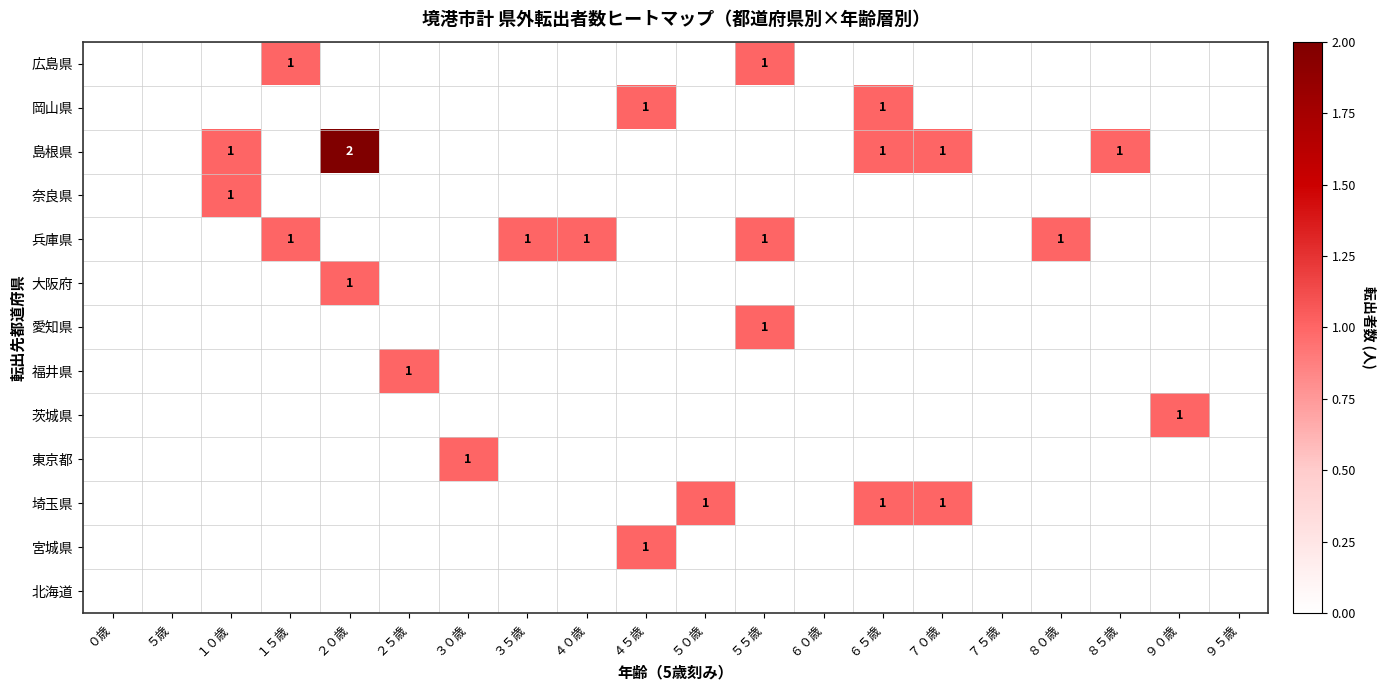

The 茨城県 series shows 0 at ８０歳. True or false?

True